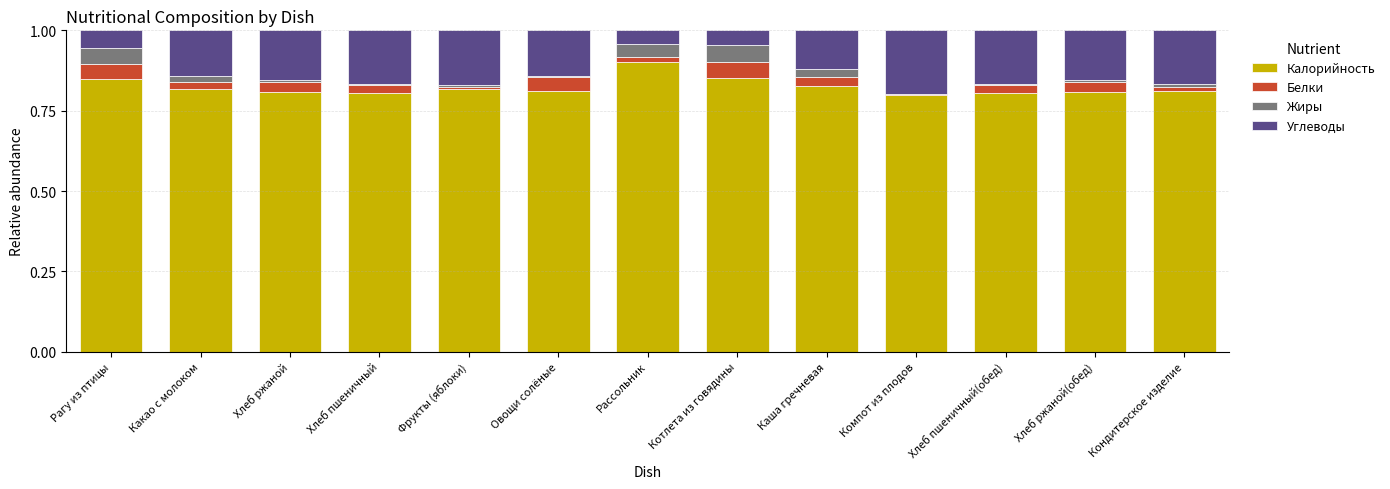

What is the total value across all series at Котлета из говядины?

1.0